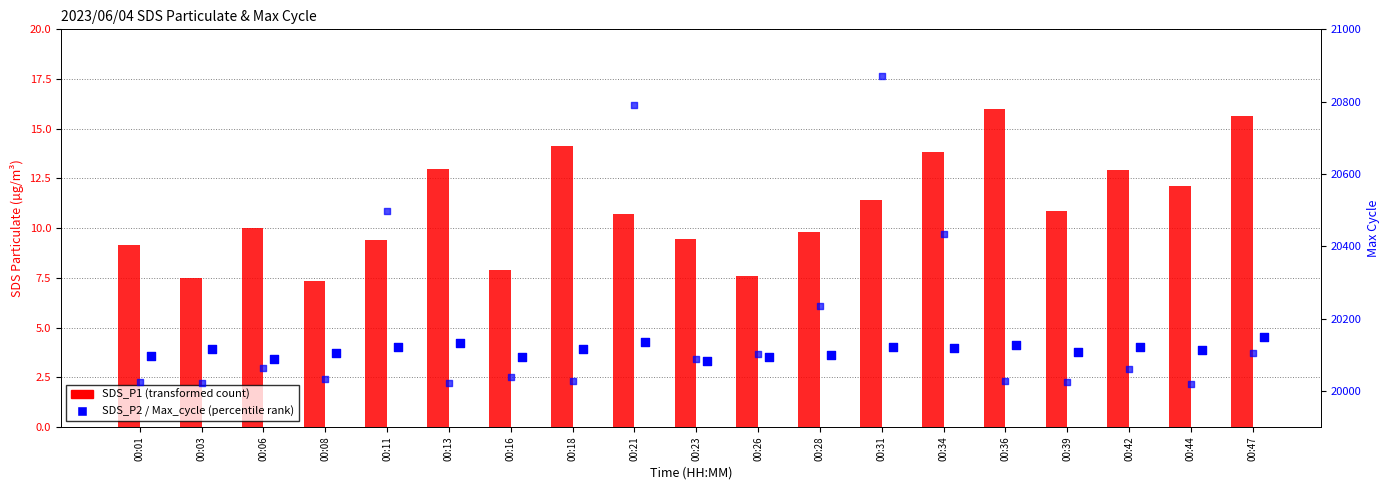

Which series reaches the minimum Y coordinate?

SDS_P2